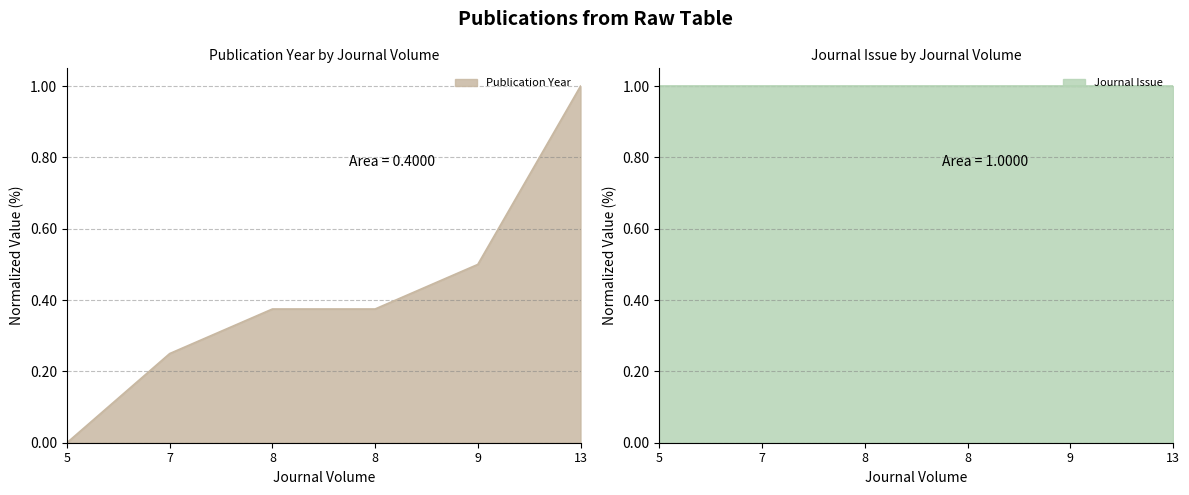

What is the difference between the maximum and minimum values?

1.0